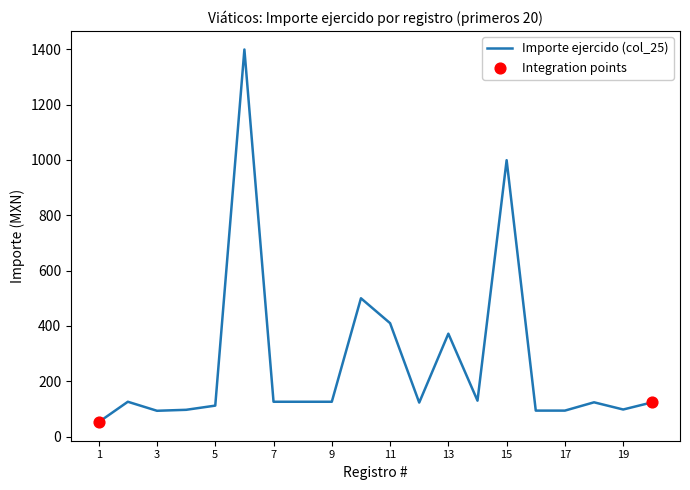

What is the greatest value displayed?

1399.0